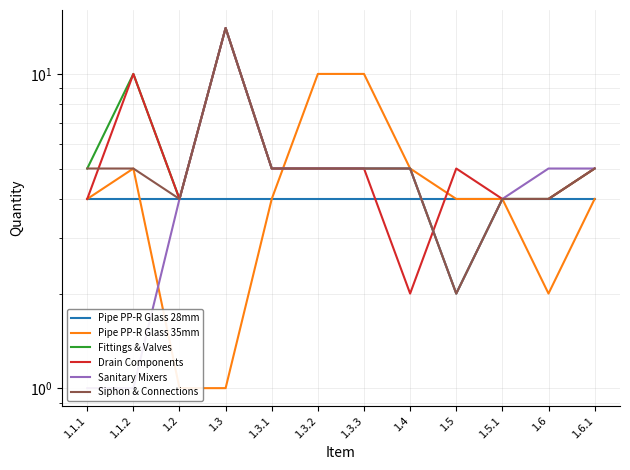

Reading left to right, list all the values displayed in this chart.

Pipe PP-R Glass 28mm: 4	4	4	4	4	4	4	4	4	4	4	4
Pipe PP-R Glass 35mm: 4	5	1	1	4	10	10	5	4	4	2	4
Fittings & Valves: 5	10	4	14	5	5	5	5	2	4	4	5
Drain Components: 4	10	4	14	5	5	5	2	5	4	4	5
Sanitary Mixers: 1	1	4	14	5	5	5	5	2	4	5	5
Siphon & Connections: 5	5	4	14	5	5	5	5	2	4	4	5